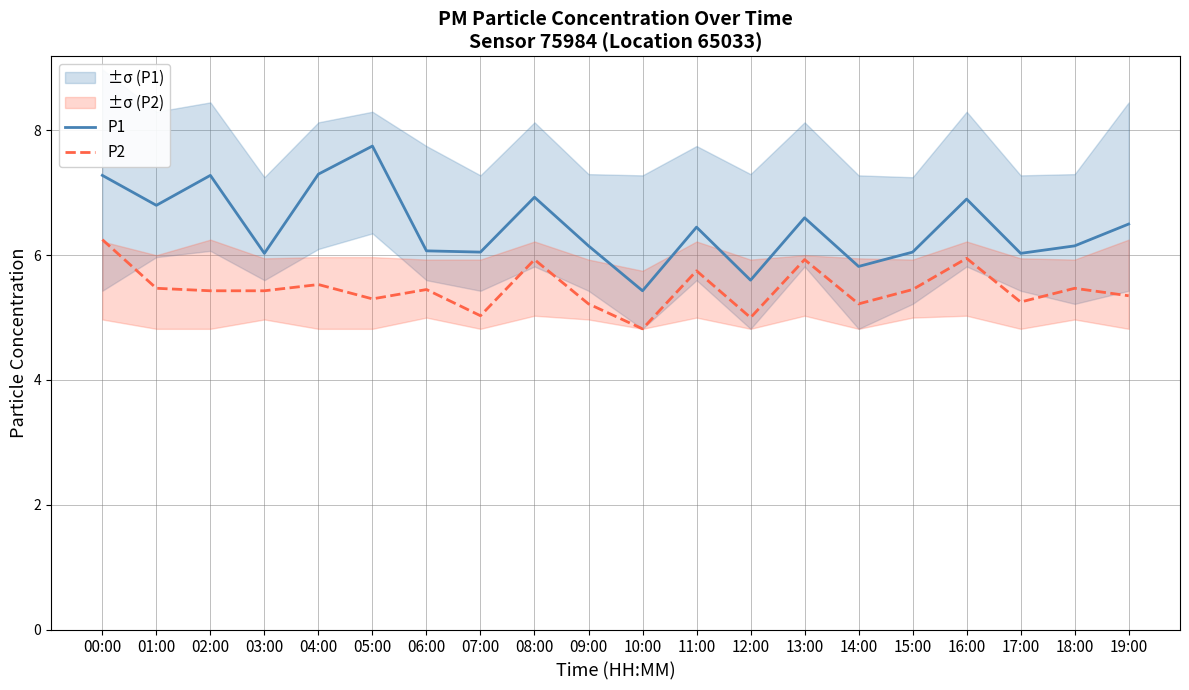

At which label does P1 reach its minimum?

10:00